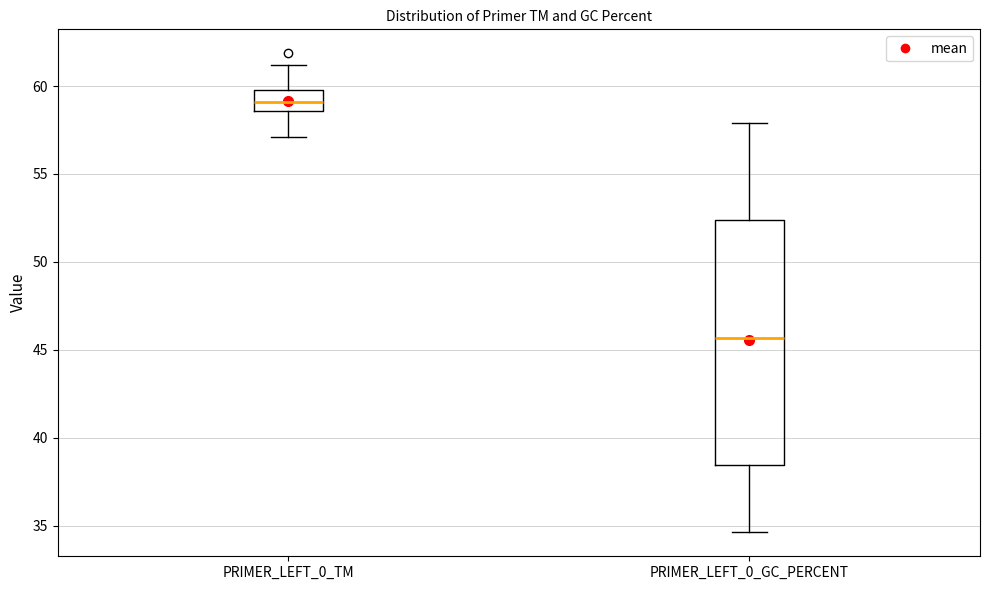

Where does the upper whisker of the box for PRIMER_LEFT_0_TM end on the y-axis? The values are not printed on the chart, so give them approximately, as read against the axis.

61.0